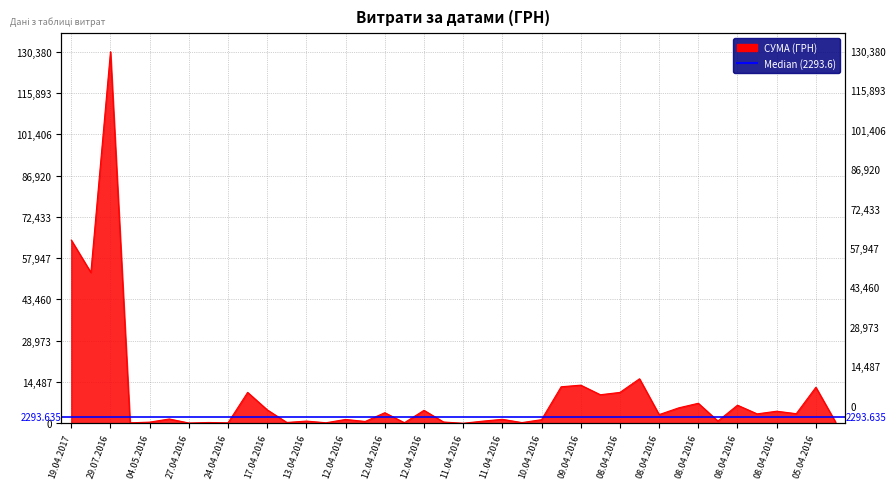

What is the difference between the values at 12.04.2016 and 12.04.2016?

3906.9